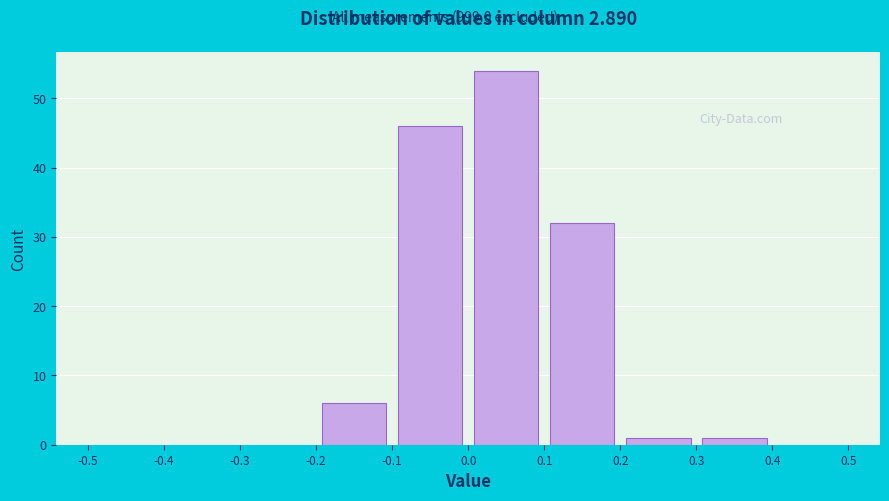

Reading left to right, list every bar in this chart as the range it spans on the x-axis followed by its height. The values are not printed on the chart, so give them approximately, as read against the axis.

-0.5 to -0.4: 0
-0.4 to -0.3: 0
-0.3 to -0.2: 0
-0.2 to -0.1: 6
-0.1 to 0.0: 46
0.0 to 0.1: 54
0.1 to 0.2: 32
0.2 to 0.3: 1
0.3 to 0.4: 1
0.4 to 0.5: 0